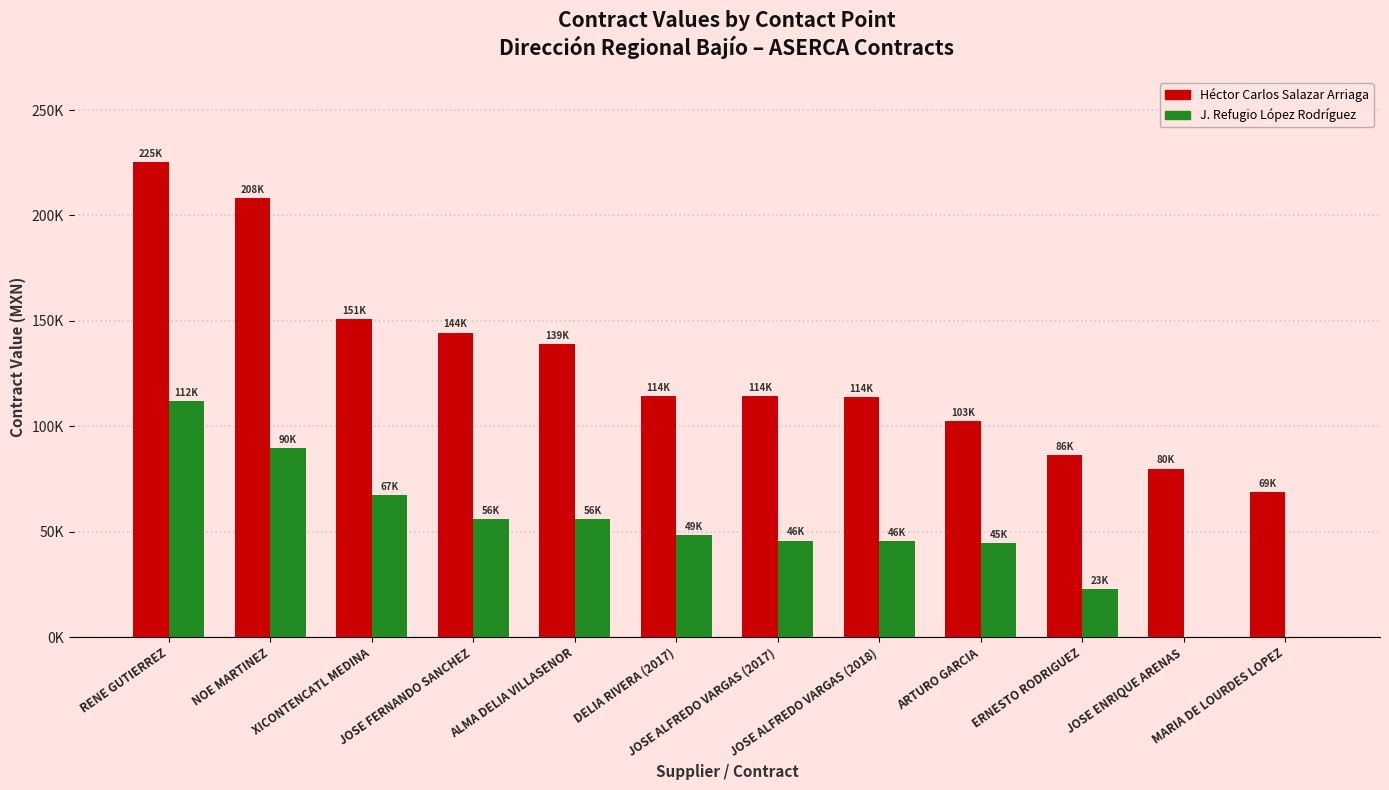

What are all the series names shown in the legend?

Héctor Carlos Salazar Arriaga, J. Refugio López Rodríguez